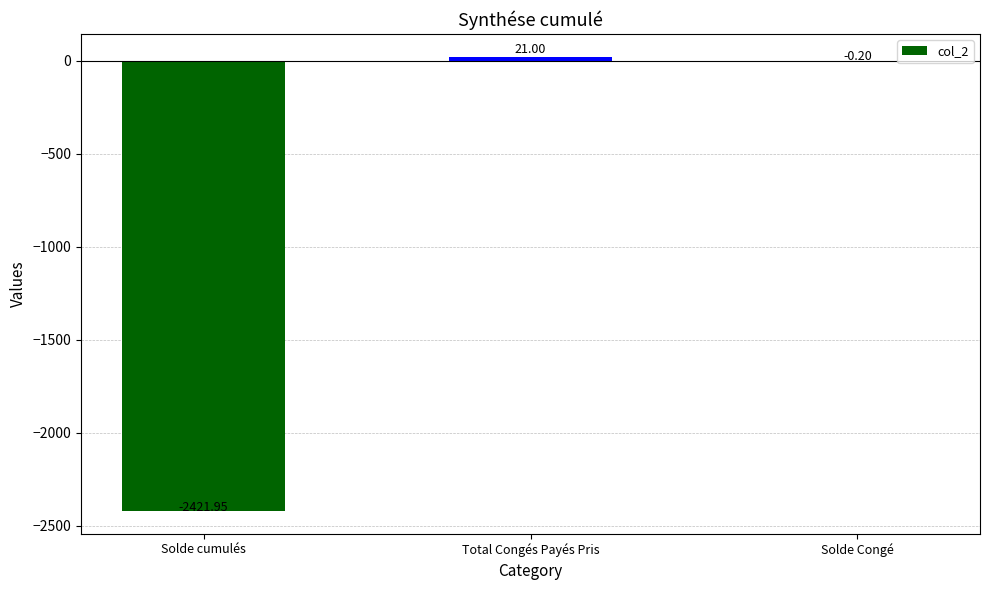

What is the sum of all values?

-2401.1